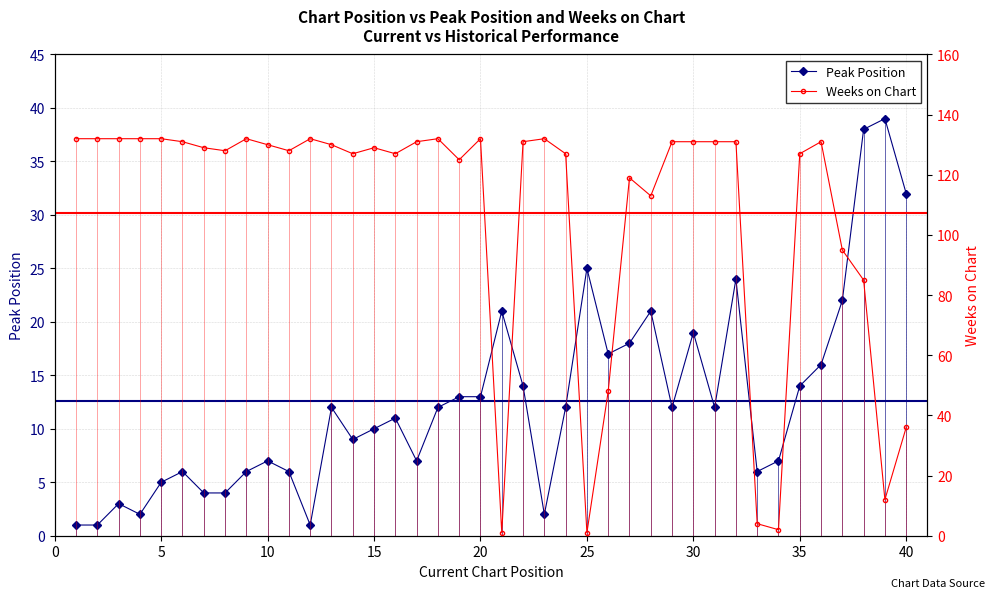

Which series has the largest range (max minus min)?

Weeks on Chart